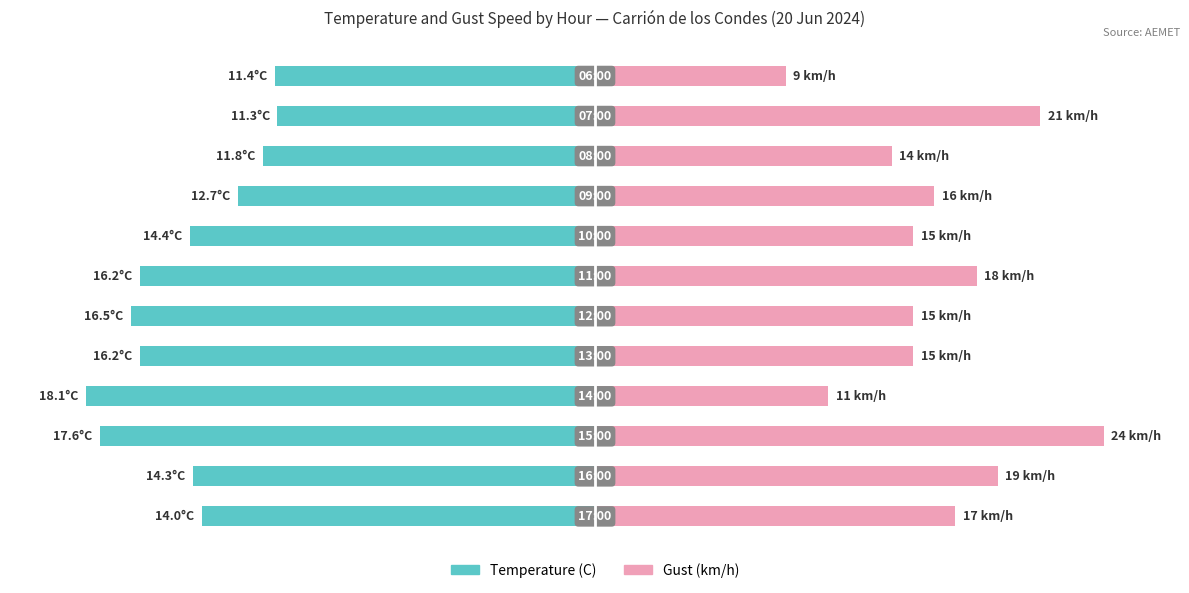

At 2, list the series in order from smallest to largest.

Temperature (C), Gust (km/h)